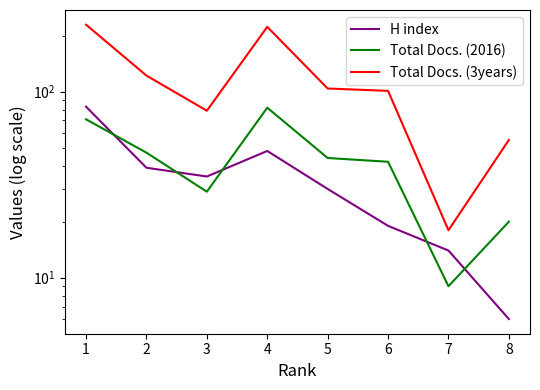

Rank the series by their maximum value, from lowest to highest.

Total Docs. (2016), H index, Total Docs. (3years)